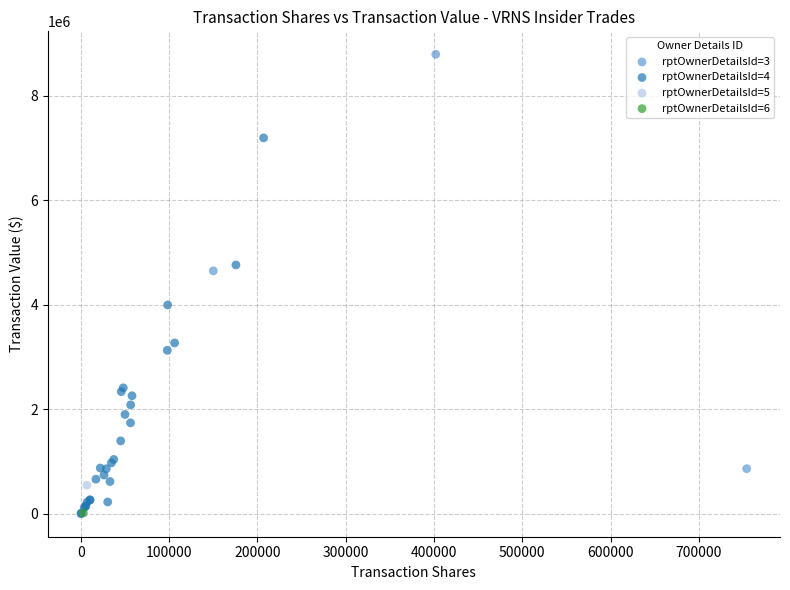

Which series contains the highest Y value?

rptOwnerDetailsId=3